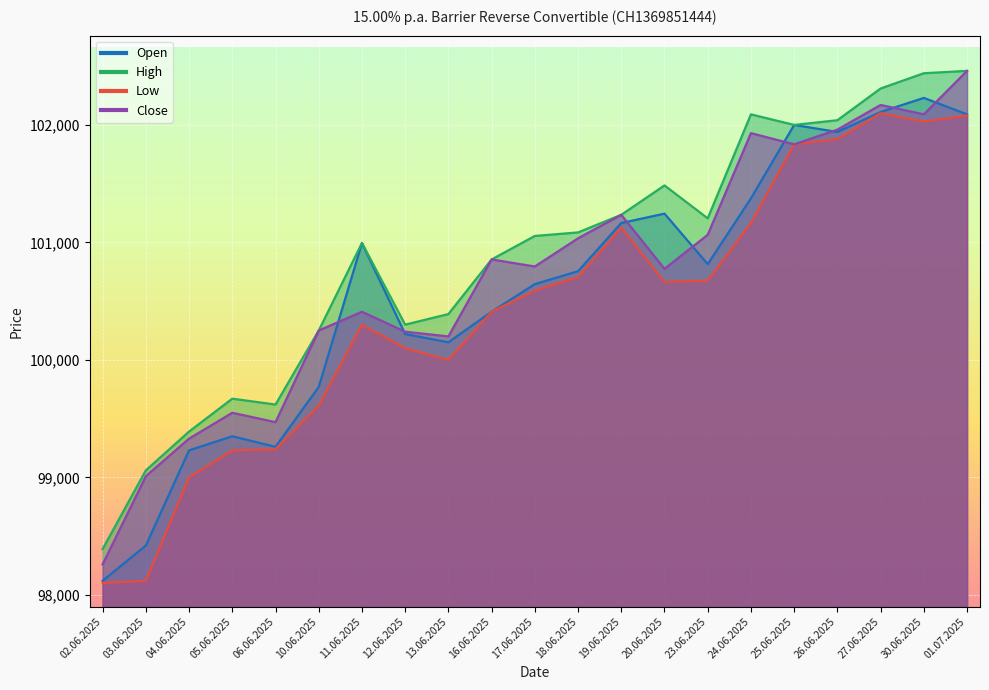

Rank the series by their maximum value, from highest to lowest.

High, Close, Open, Low